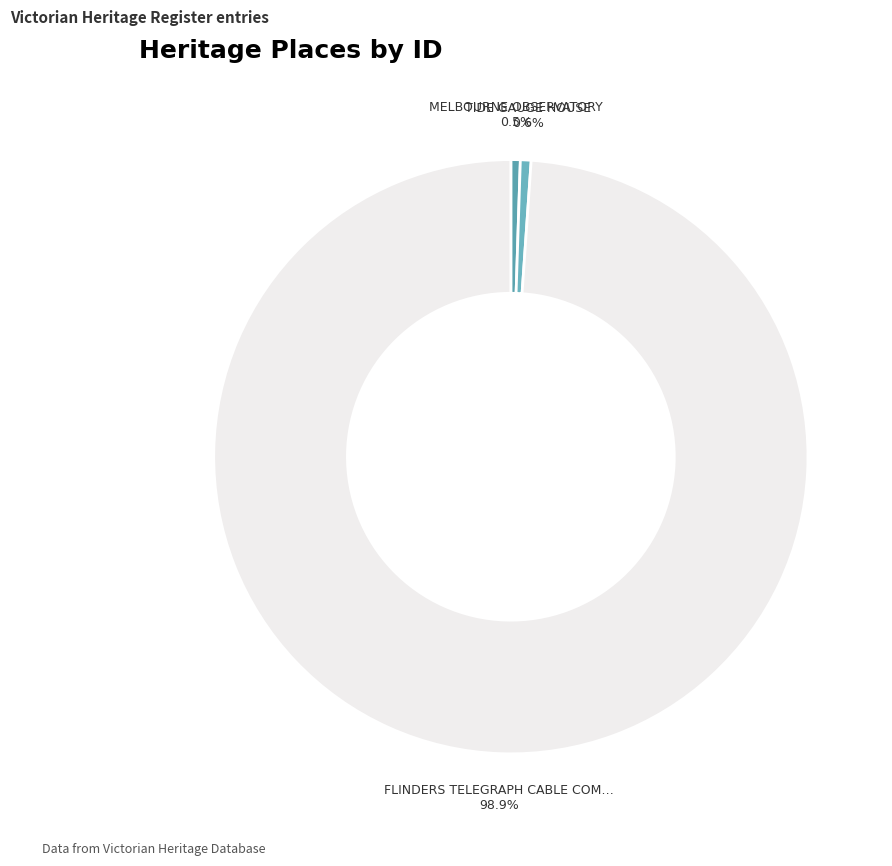

How many slices are in this pie chart?

3